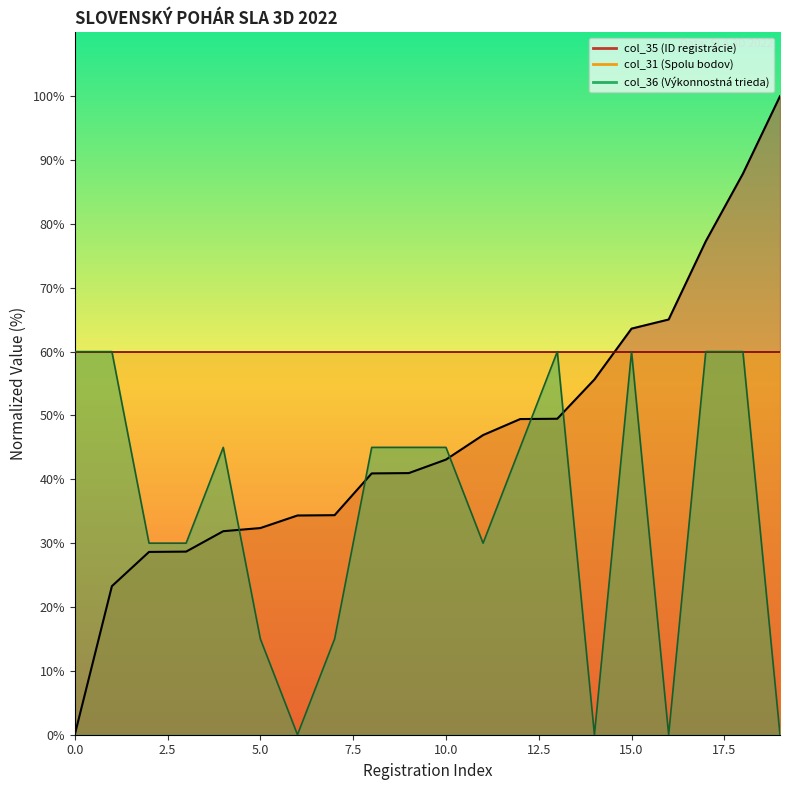

How many intersections are there between col_35 and col_36?

5